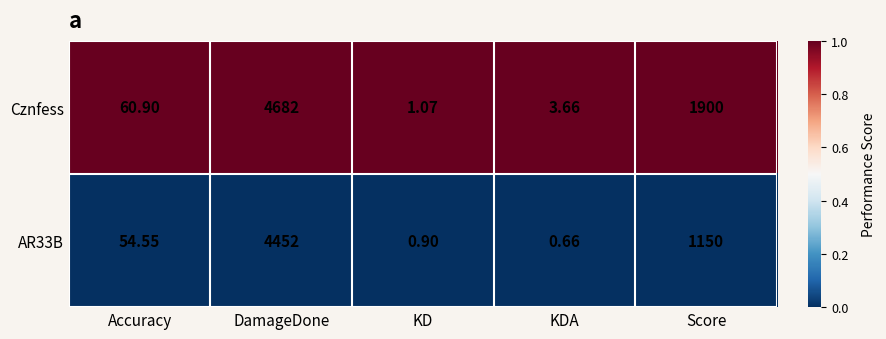

Which label corresponds to the largest value in the chart?

DamageDone